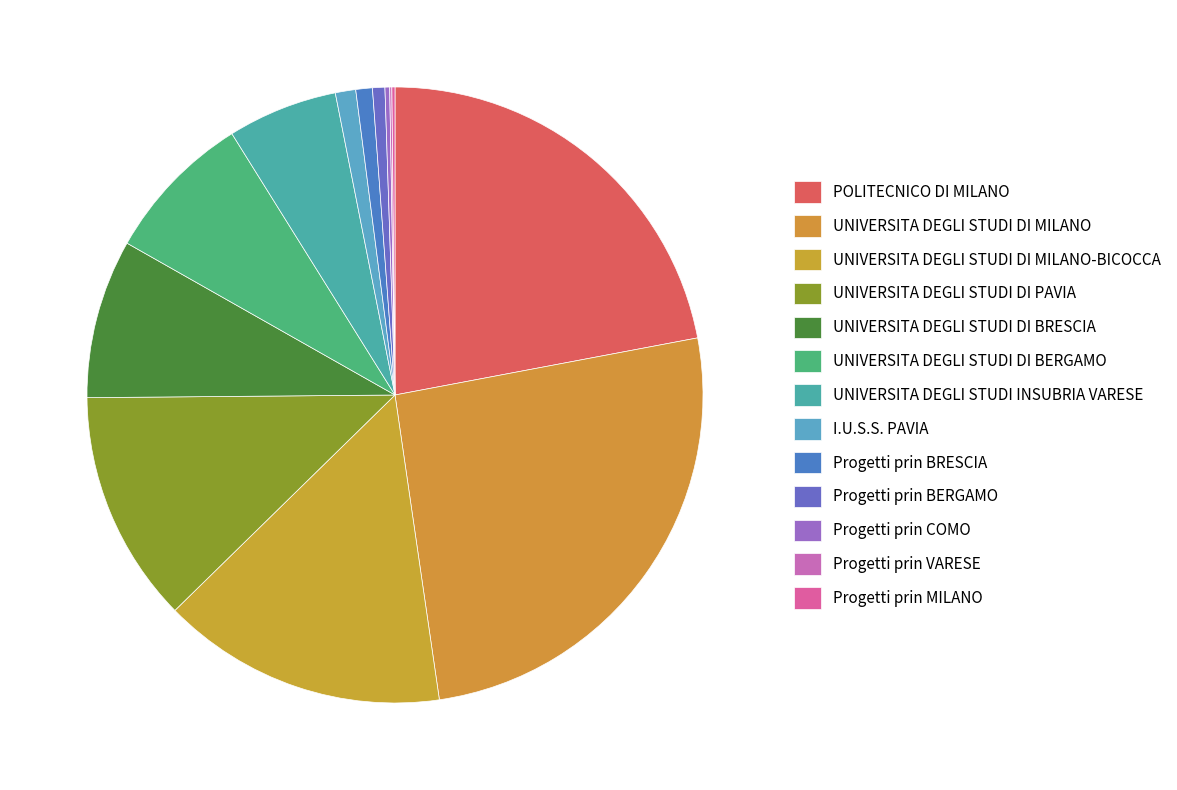

What is the smallest slice in the pie chart?

Progetti prin VARESE